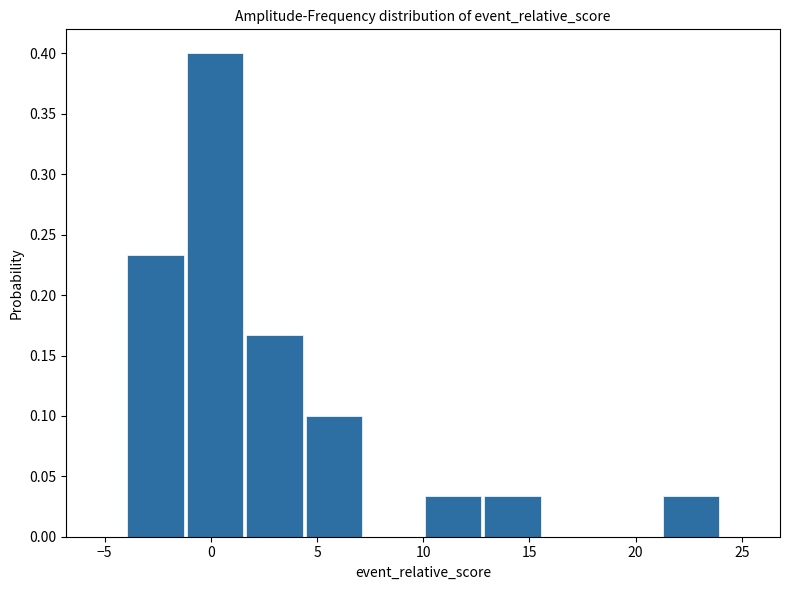

What is the height of the bar covering 1.6 to 4.4 on the x-axis? Neither the bar edges nor the heights are printed on the chart, so give them approximately, as read against the axes.

0.165